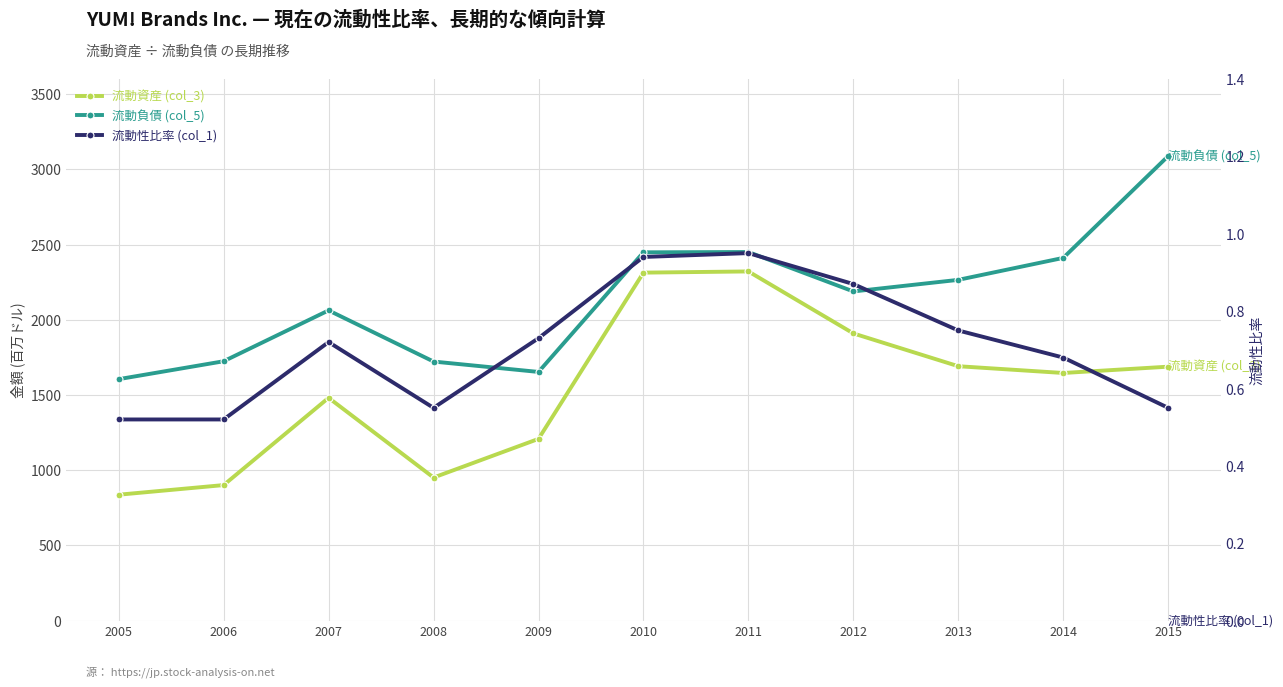

Which series changed the most between 2007 and 2008?

流動資産 (col_3)